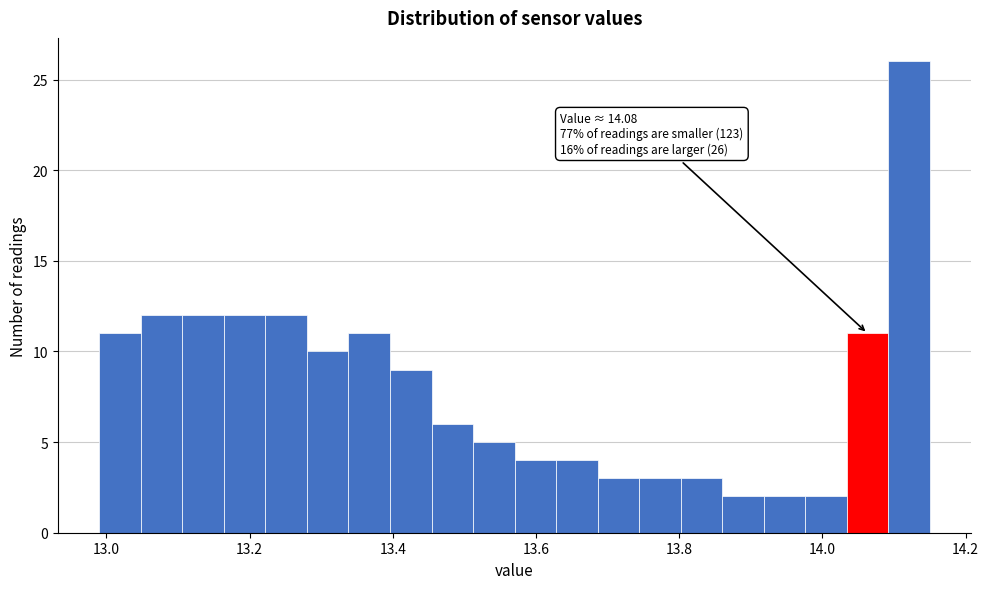

Around what value on the x-axis is the tallest bar? Give the approximate position of its centre, as read against the axis.

14.12